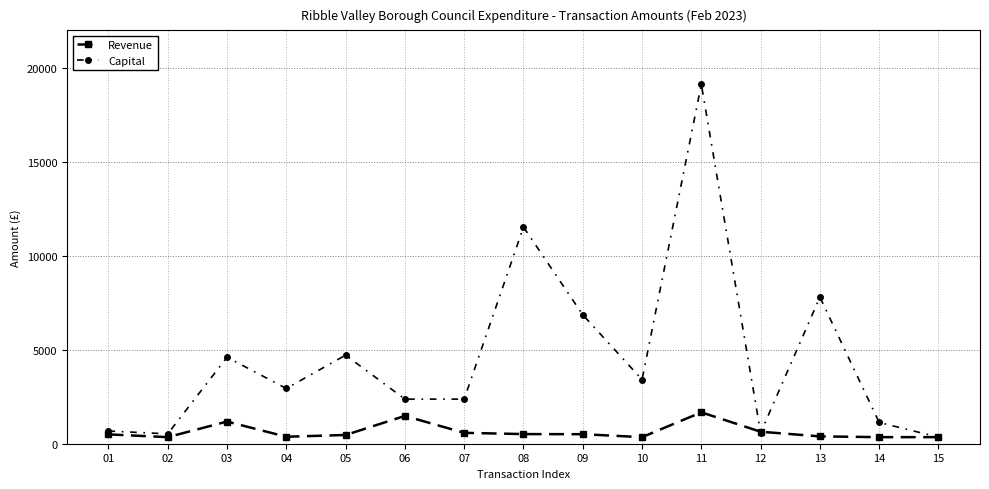

The value of Revenue at 06 is 2320.6. True or false?

False